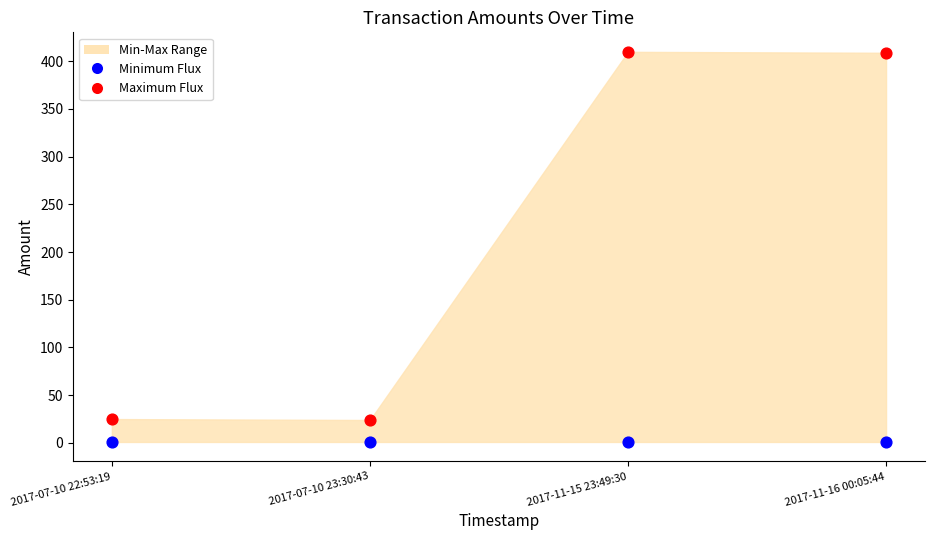

Which series contains the highest Y value?

Maximum Flux